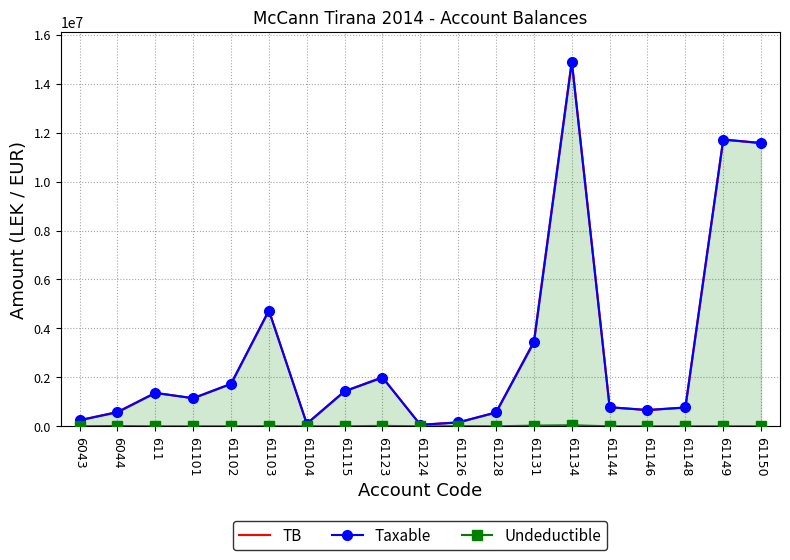

What position from the right is 61102?

15